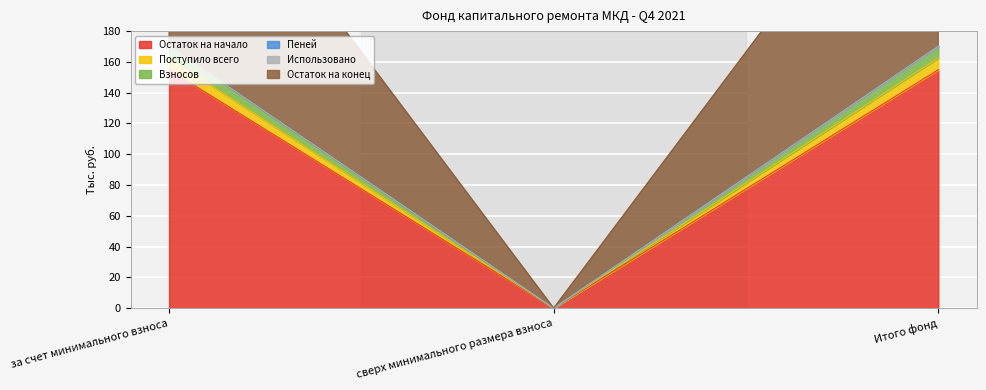

Rank the series at за счет минимального взноса from lowest to highest value.

Взносов, Остаток на конец, Остаток на начало, Поступило всего